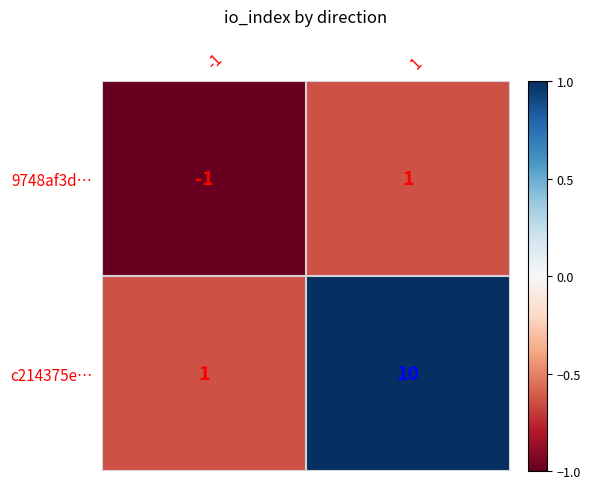

Rank the series at 1 from lowest to highest value.

9748af3d…, c214375e…